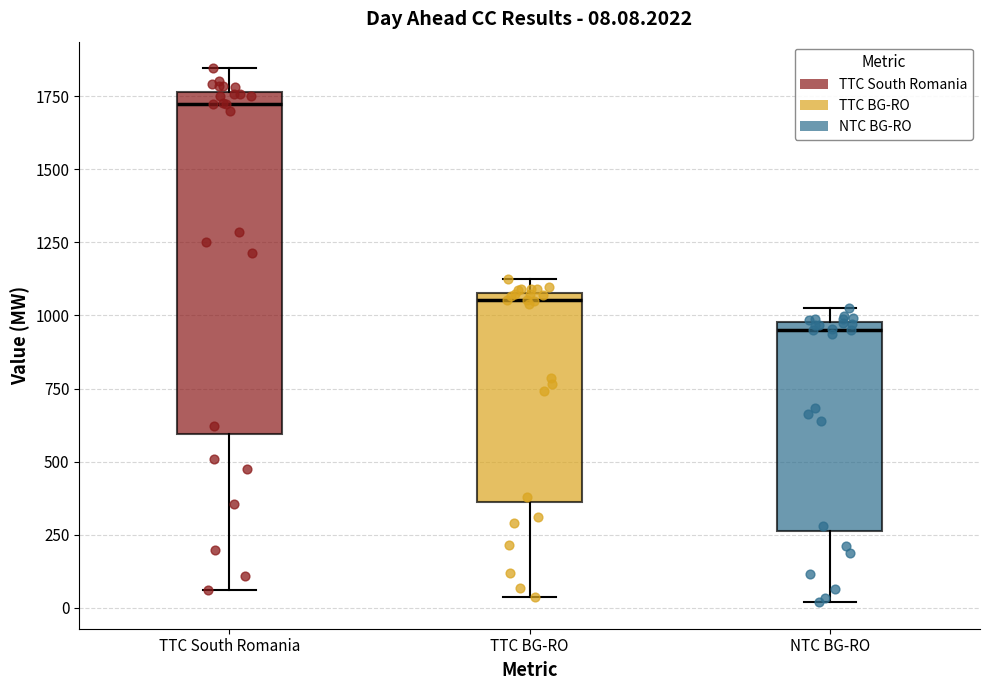

Which box is the tallest, from its lower edge to its upper edge?

TTC South Romania